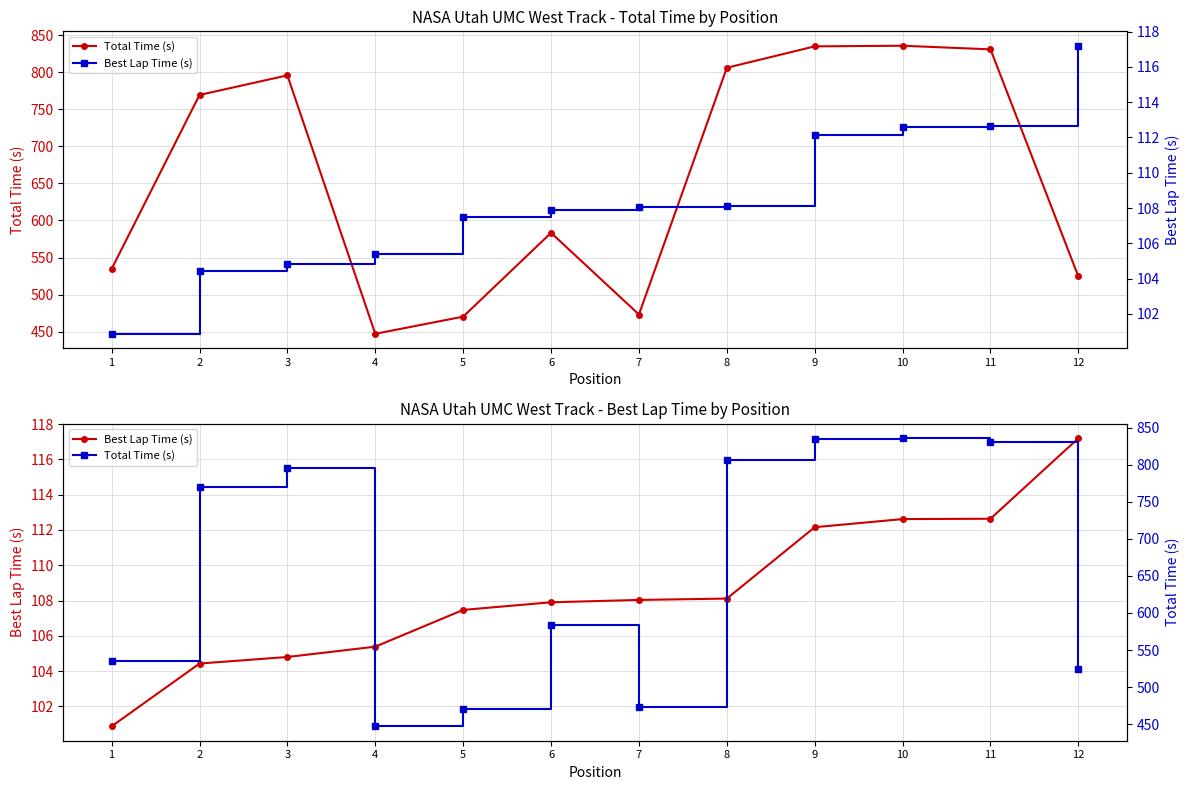

List the series in order of their peak value, lowest first.

Best Lap Time (s), Total Time (s)